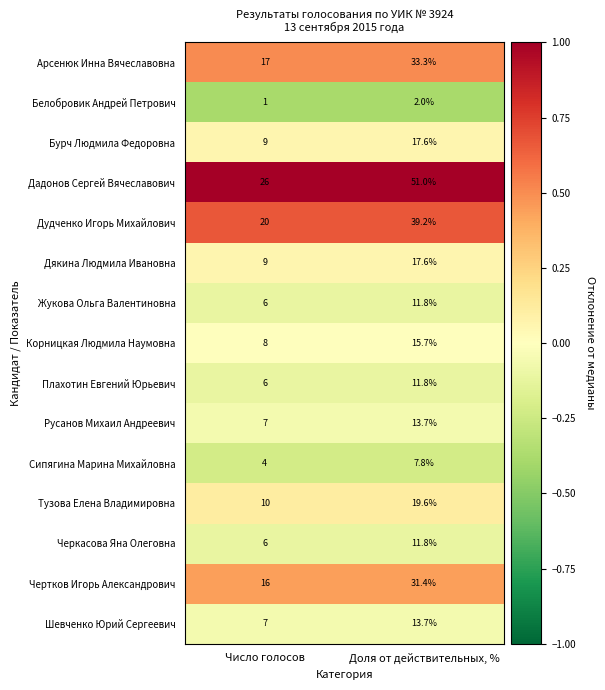

What is the approximate value of Русанов Михаил Андреевич at Доля от действительных, %?

13.7